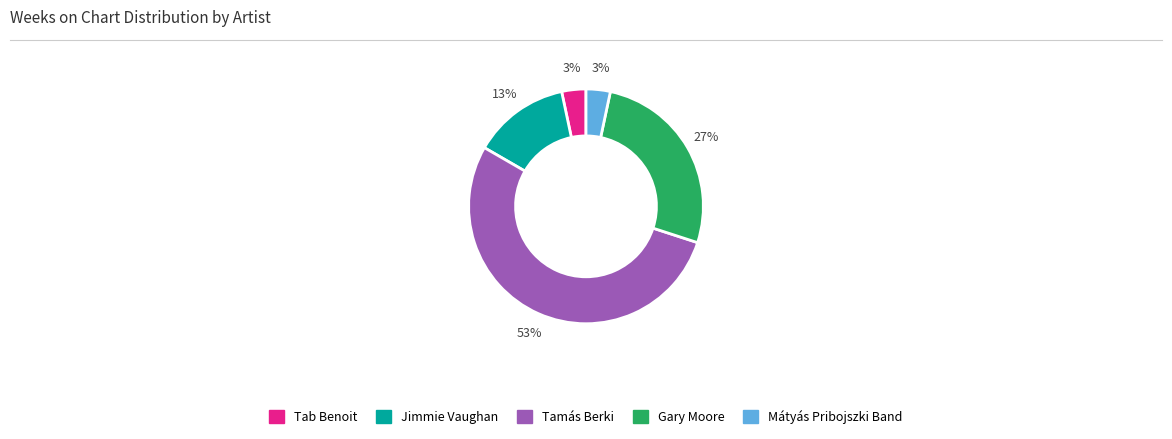

True or false: Gary Moore accounts for 38% of the total.

False